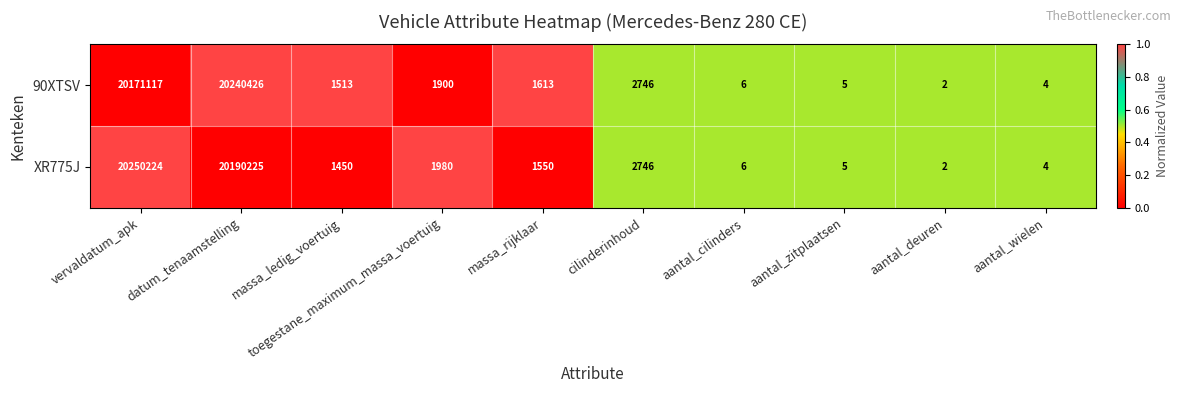

List the series in order of their overall mean, lowest first.

90XTSV, XR775J